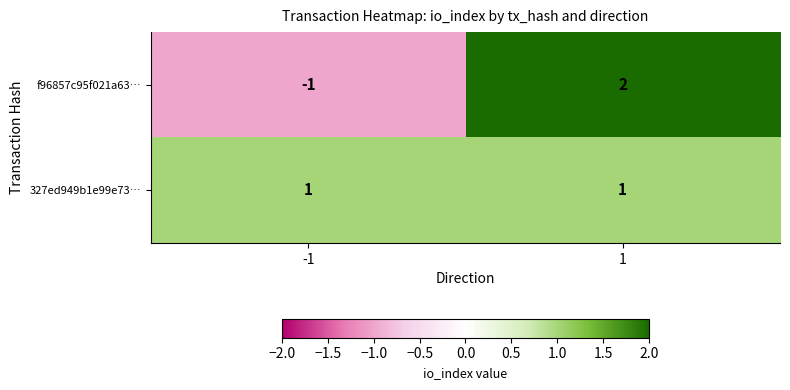

What is the maximum value shown in the chart?

2